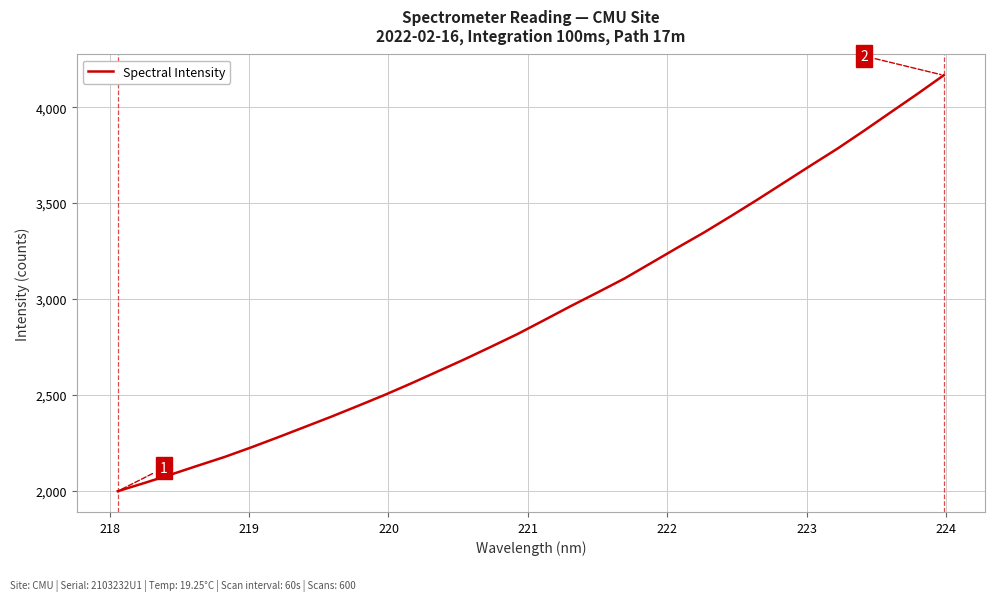

What is the greatest value displayed?

4166.2